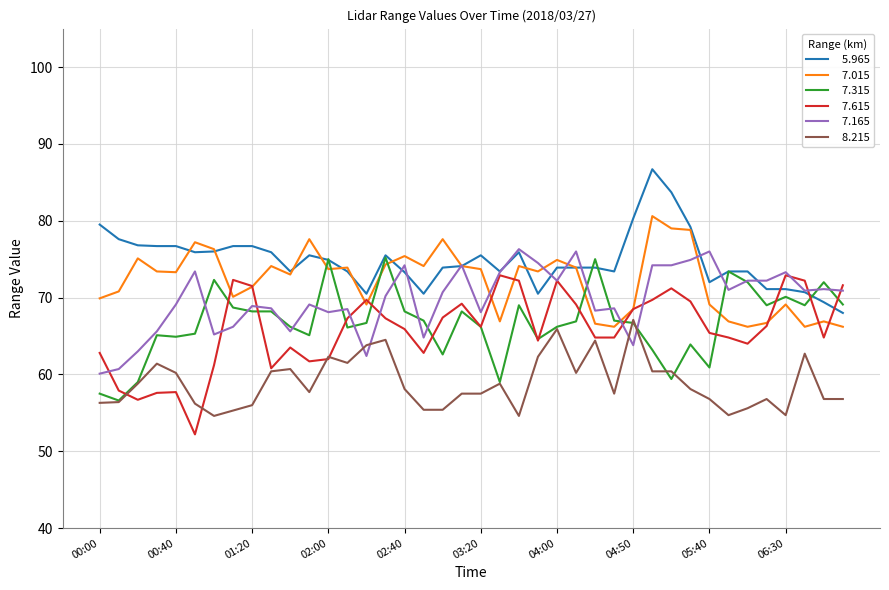

What is the greatest value displayed?

86.7